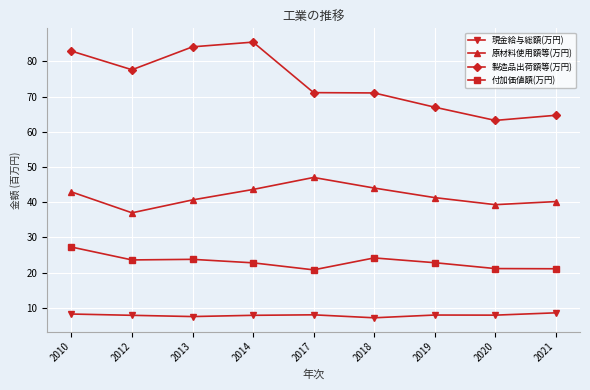

The 製造品出荷額等(万円) series shows 63.2 at 2020. True or false?

True